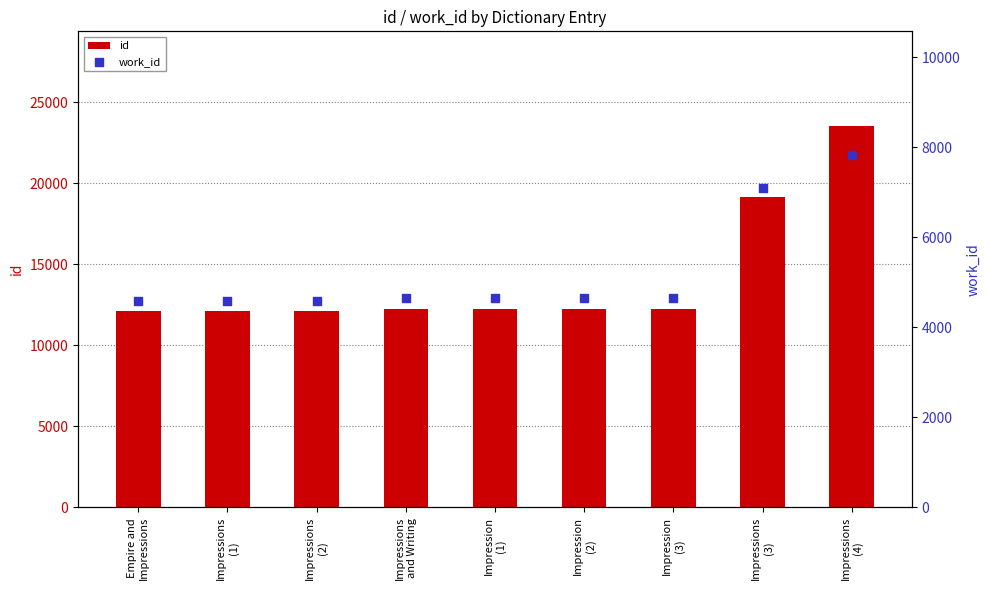

Which series reaches the minimum Y coordinate?

work_id